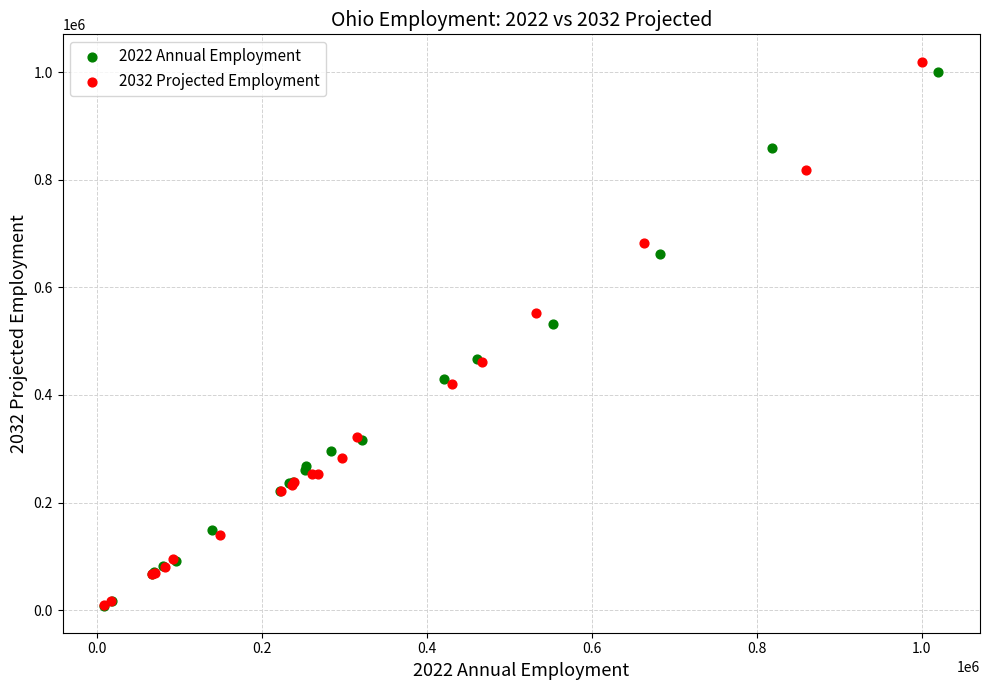

Which series has the widest spread of Y values?

2032 Projected Employment